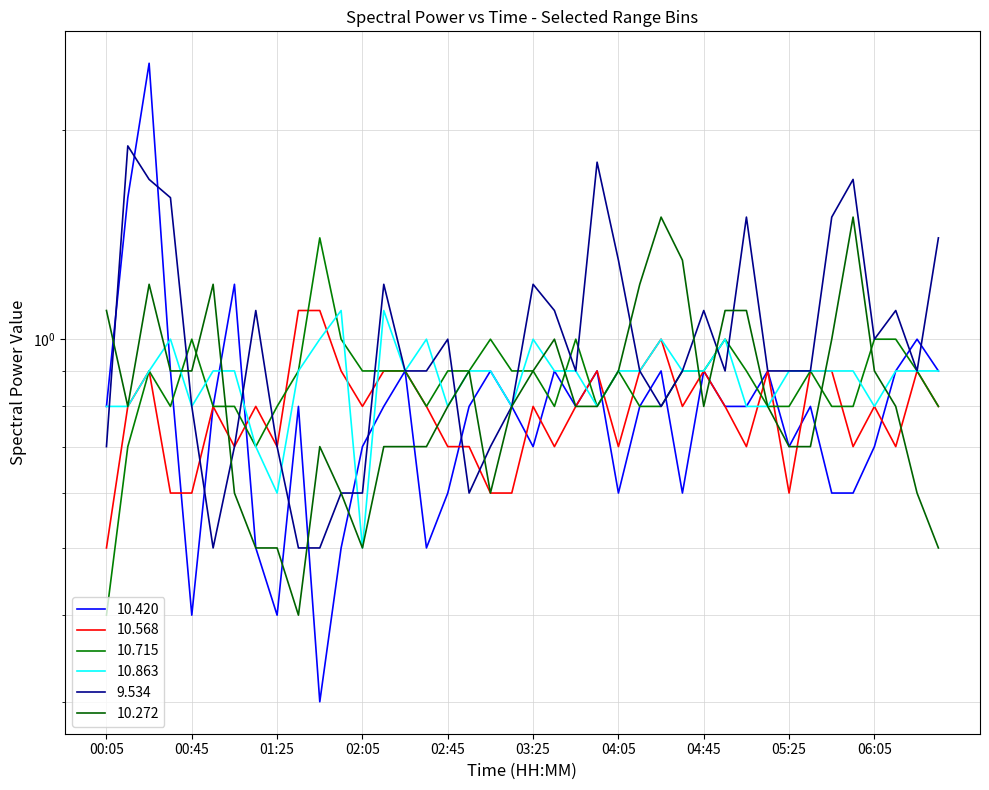

What position from the left is 03:45?

23